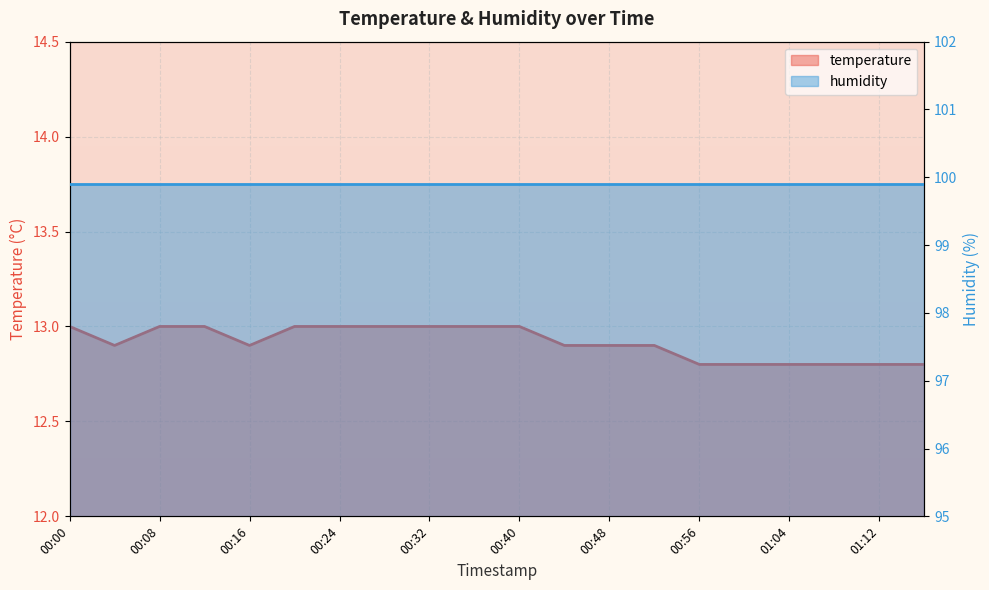

What is the difference between the maximum and second lowest values?

0.2